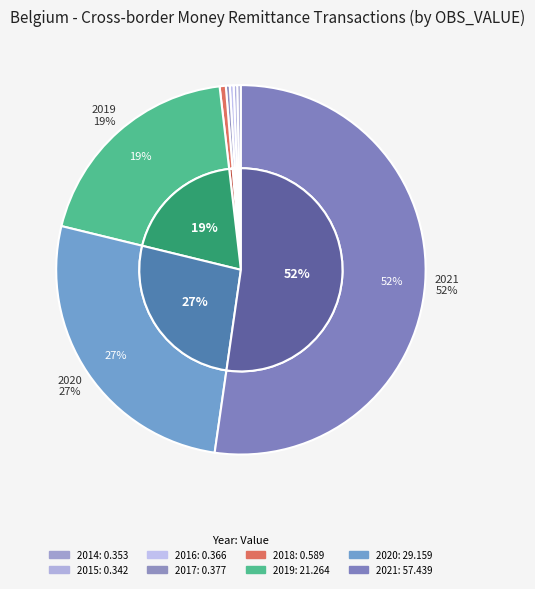

What percentage is NOT represented by 2020?

73.5%